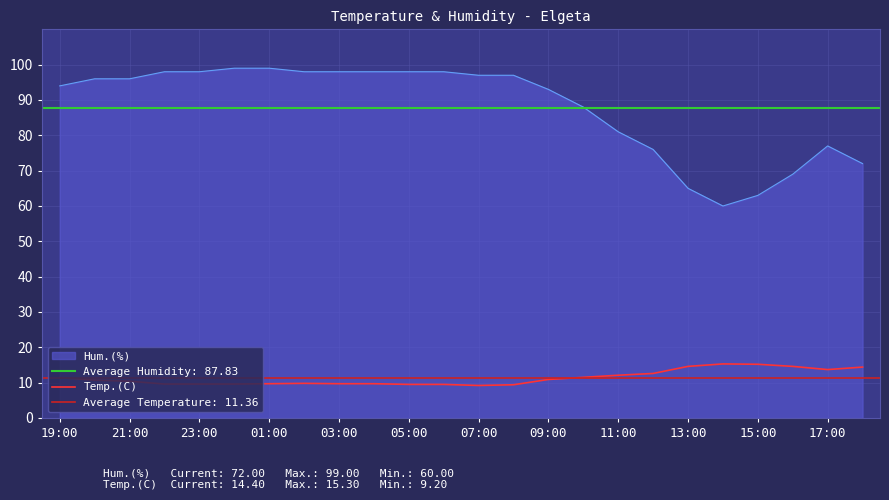

What is the minimum value shown in the chart?

9.2